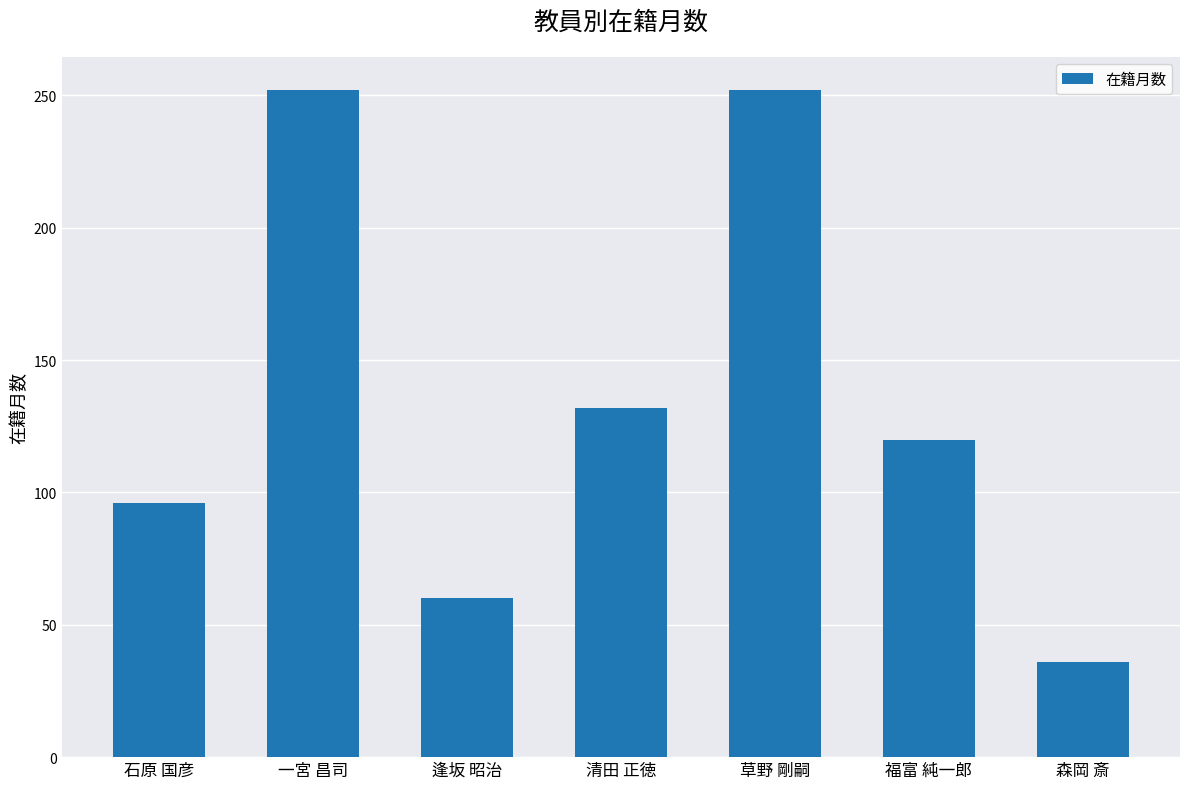

What is the sum of all values?

948